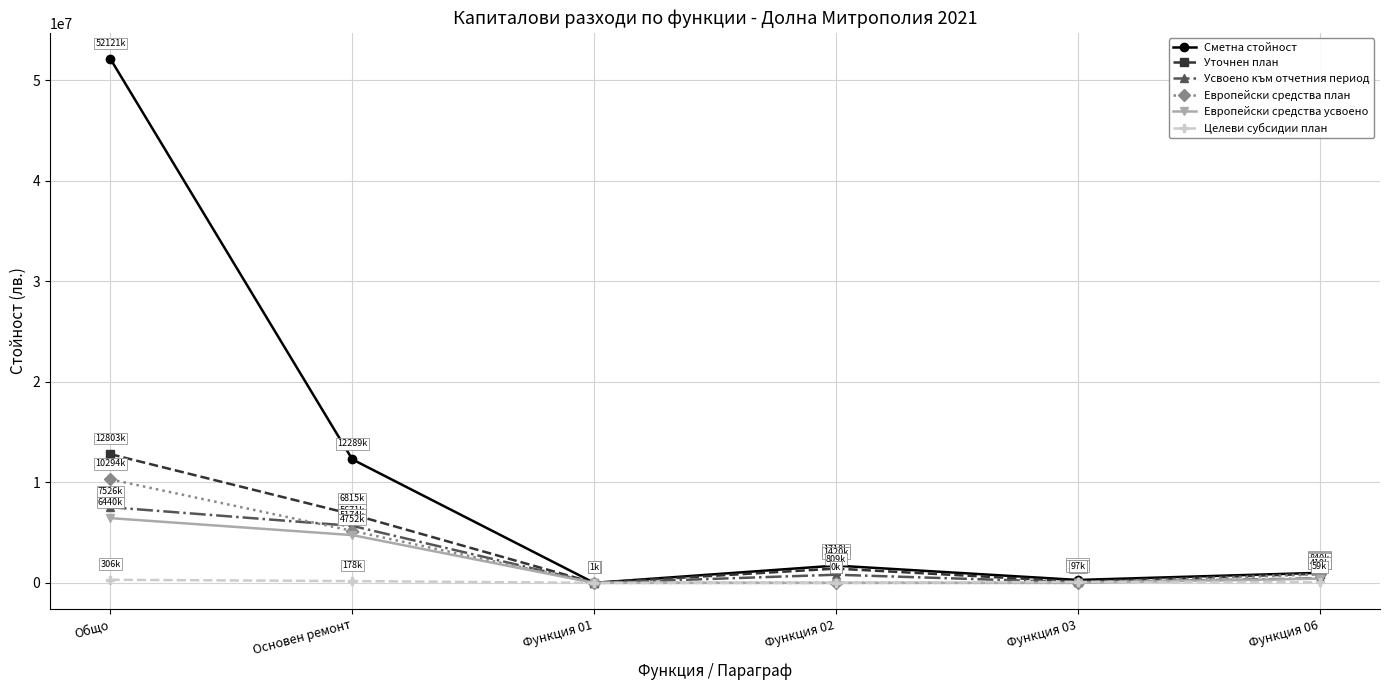

Which series has the largest total across all categories?

Сметна стойност